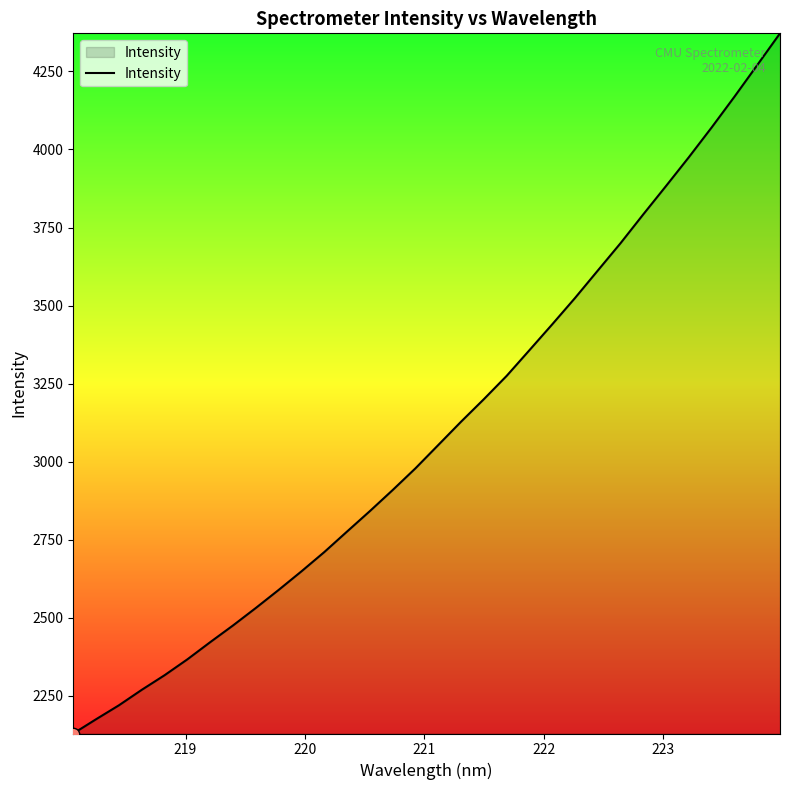

What is the smallest value displayed?

2128.9